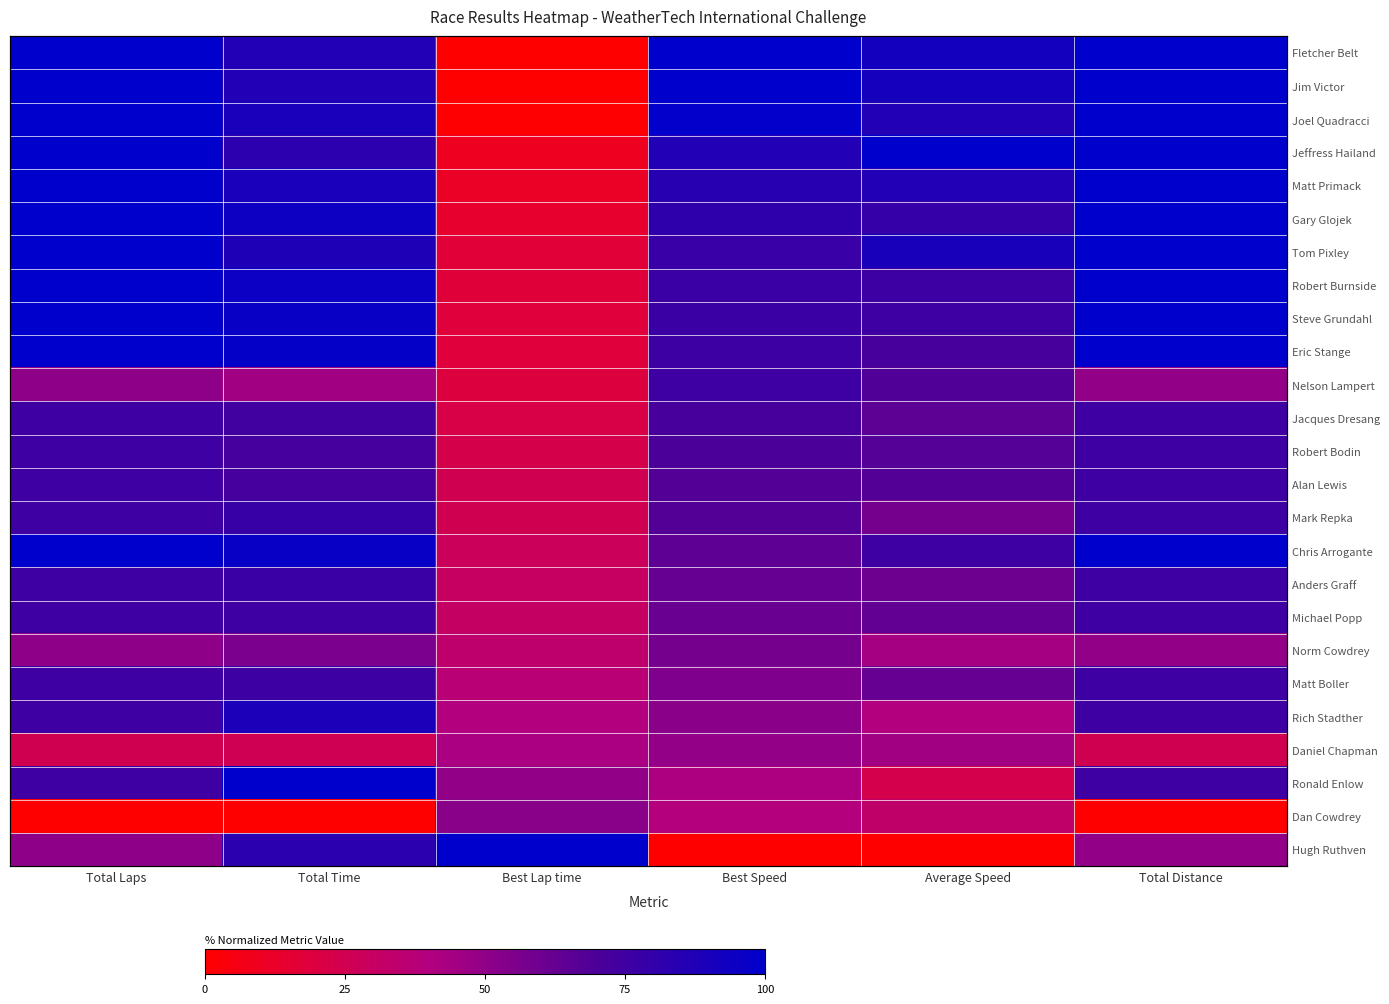

Between Total Distance and Total Laps, which is larger?

Total Distance